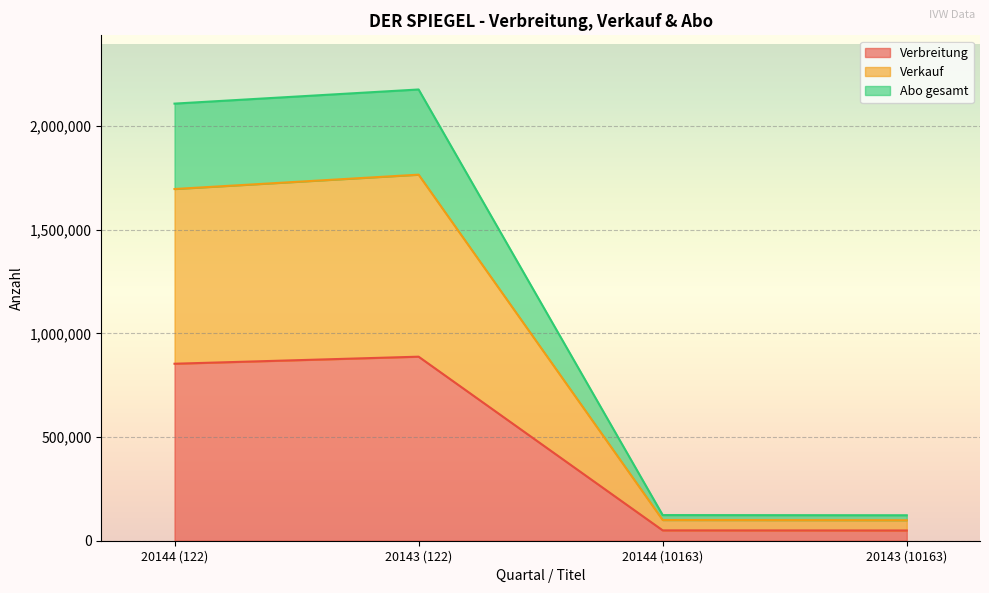

Where is Verbreitung nearest to the value 468754?

20144 (122)